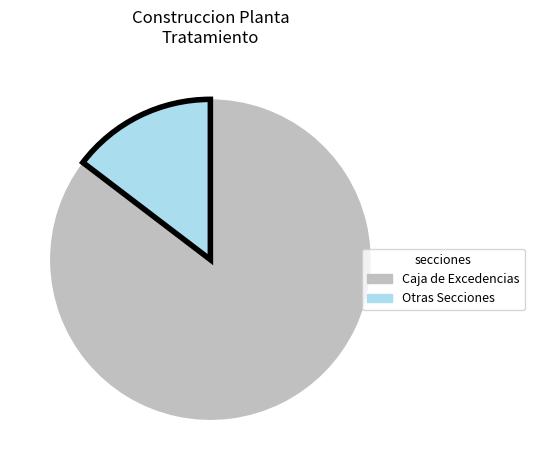

Which category has the biggest portion of the pie?

Caja de Excedencias